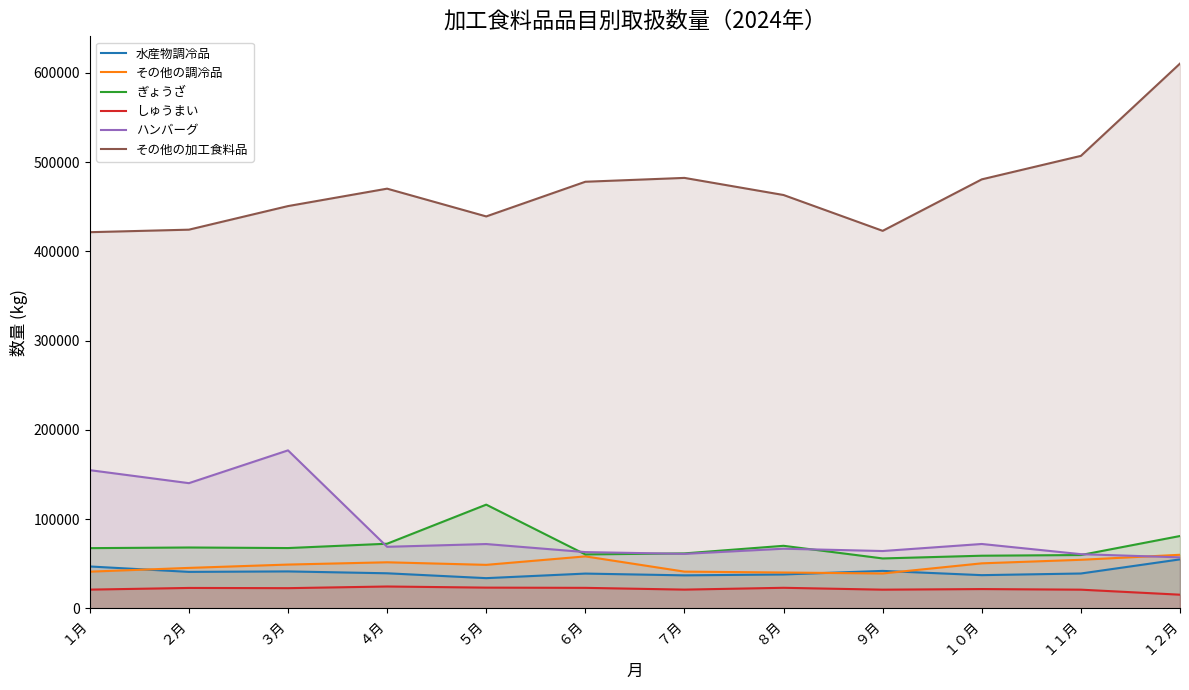

Which category has the lowest value in the しゅうまい series?

１２月